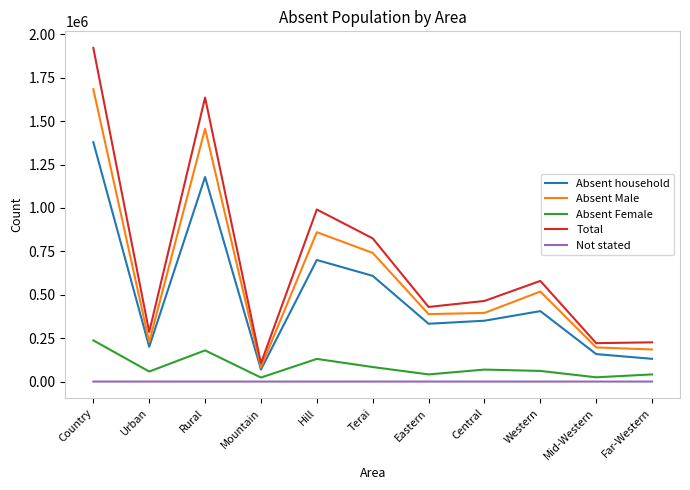

How many lines are shown in the chart?

5